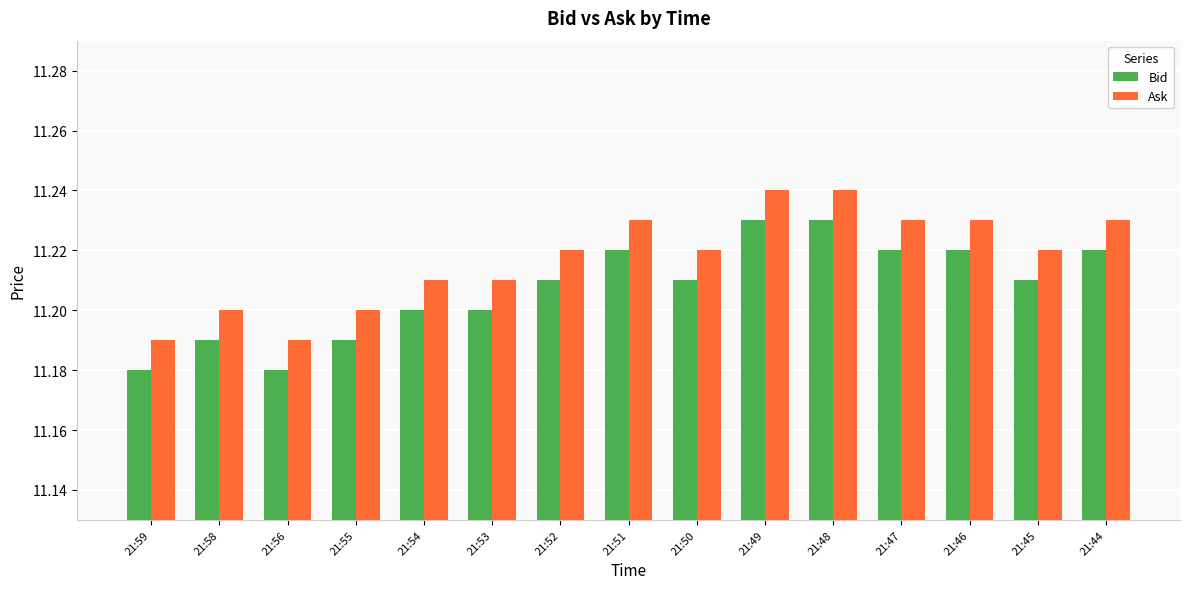

Count the Bid values in the range 11 to 12.

15